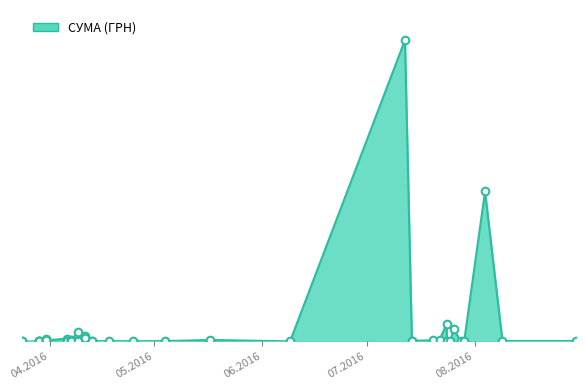

What is the change in value from 26.07.2016 to 22.07.2016?

-7297.3